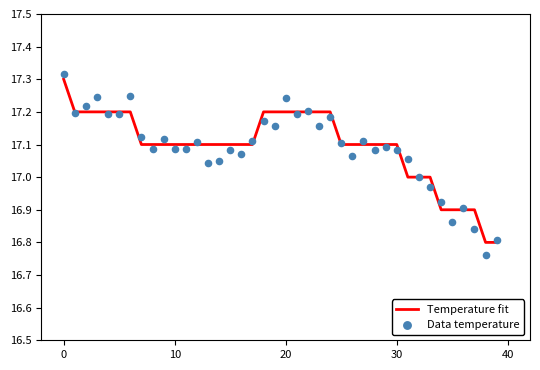

What is the total value across all series at 13?

34.1